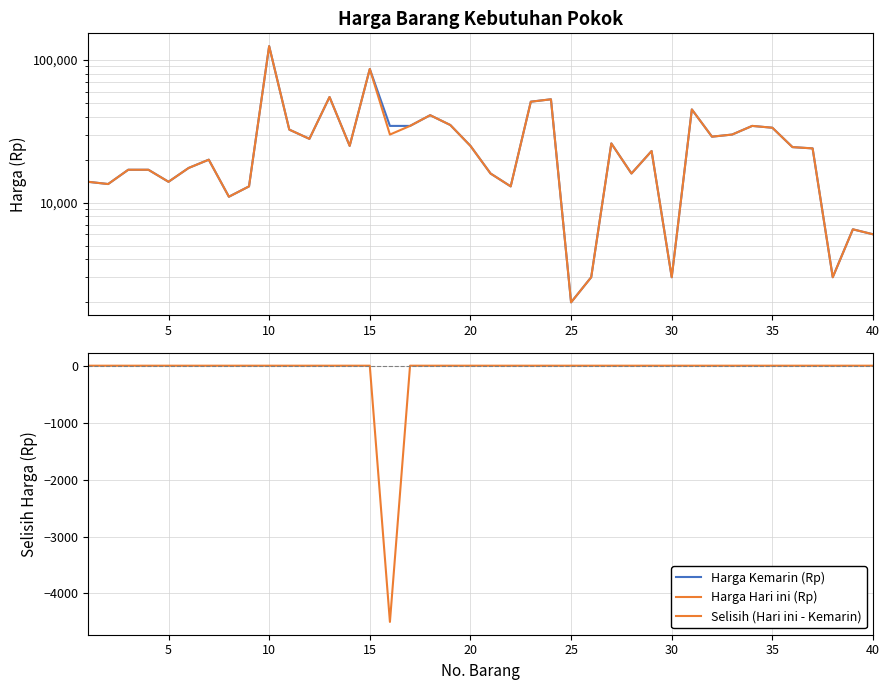

True or false: Harga Kemarin (Rp) and Selisih (Hari ini - Kemarin) cross at least once.

False